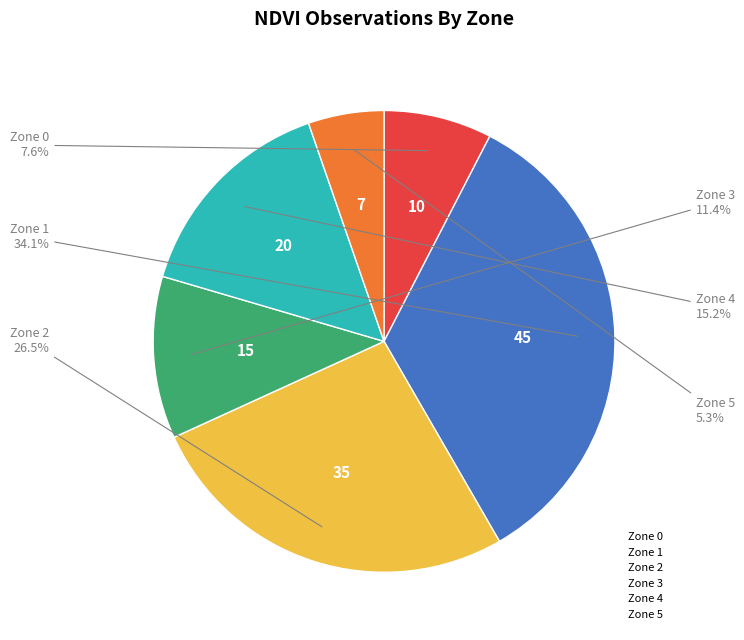

Rank the categories by value from highest to lowest.

Zone 1, Zone 2, Zone 4, Zone 3, Zone 0, Zone 5